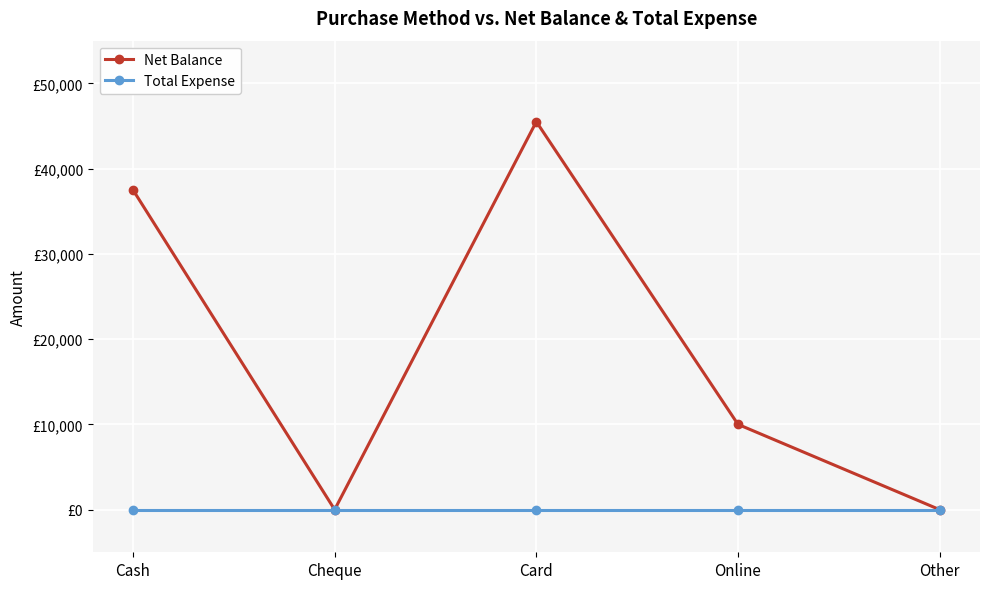

What is the label of the 2nd point from the left?

Cheque